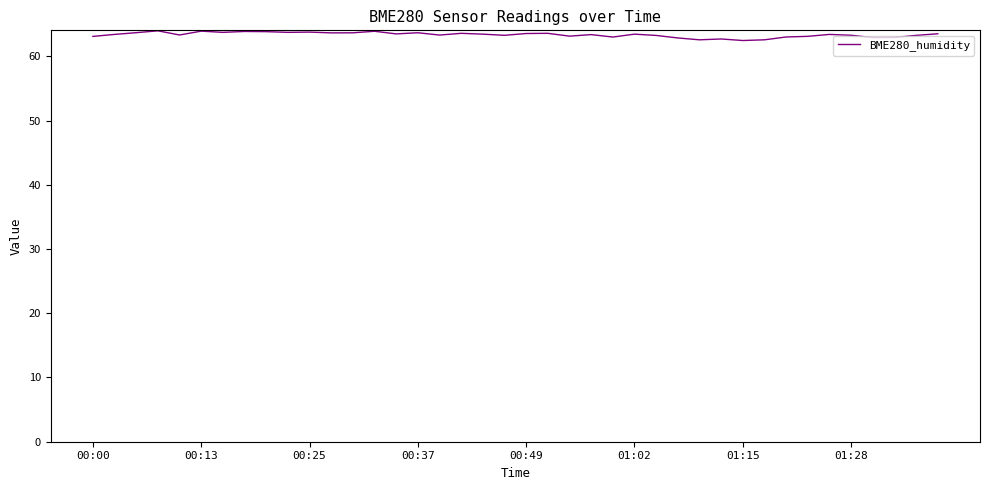

What is the difference between the maximum and minimum values?

1.5